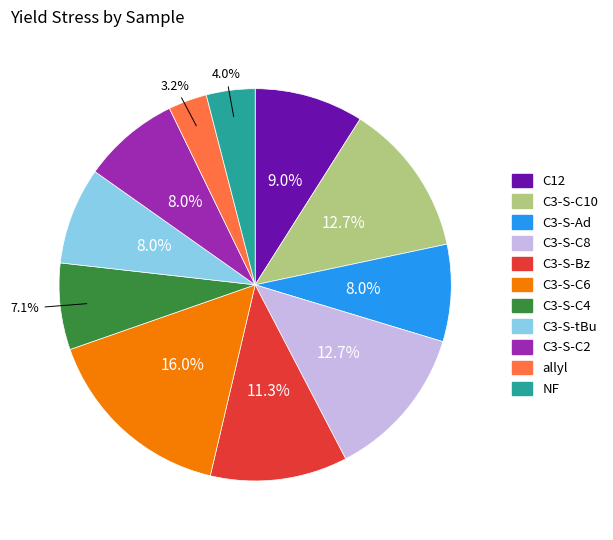

Which has a higher value, C12 or C3-S-tBu?

C12